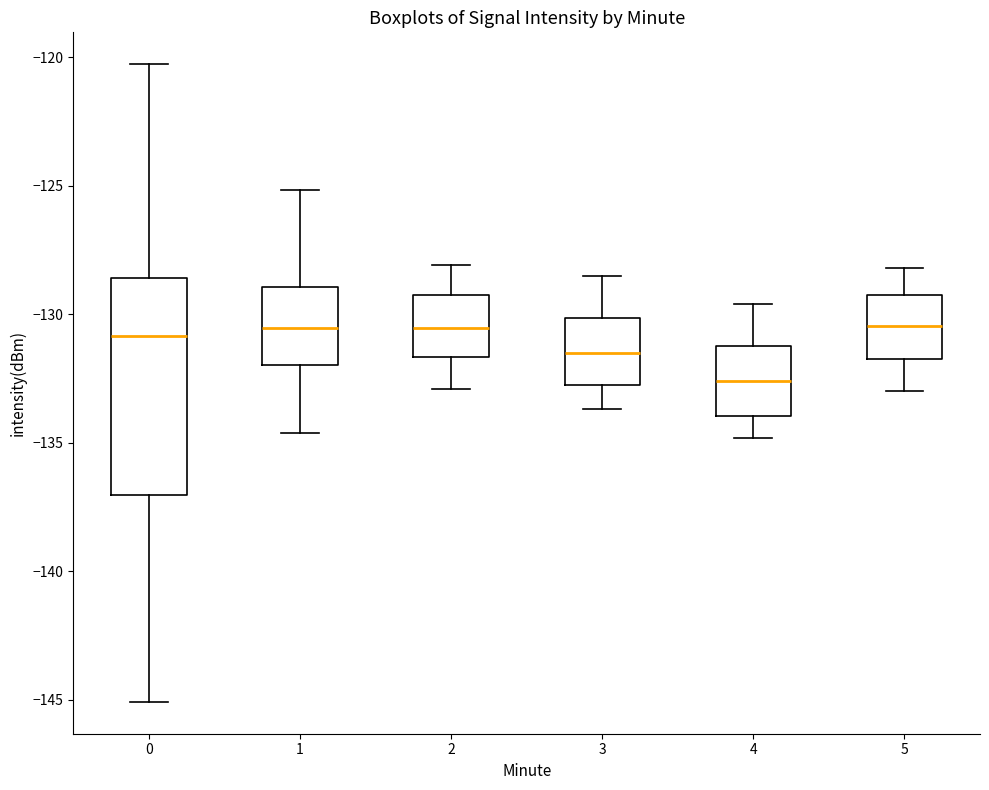

Reading left to right, read every box against the y-axis: the position of its median line, the range the box covers, and the ends of its whiskers. The values are not printed on the chart, so give them approximately, as read against the axis.

0: median -131.0, box -137.0 to -128.5, whiskers -145.0 to -120.5
1: median -130.5, box -132.0 to -129.0, whiskers -134.5 to -125.0
2: median -130.5, box -131.5 to -129.0, whiskers -133.0 to -128.0
3: median -131.5, box -132.5 to -130.0, whiskers -133.5 to -128.5
4: median -132.5, box -134.0 to -131.0, whiskers -135.0 to -129.5
5: median -130.5, box -131.5 to -129.0, whiskers -133.0 to -128.0